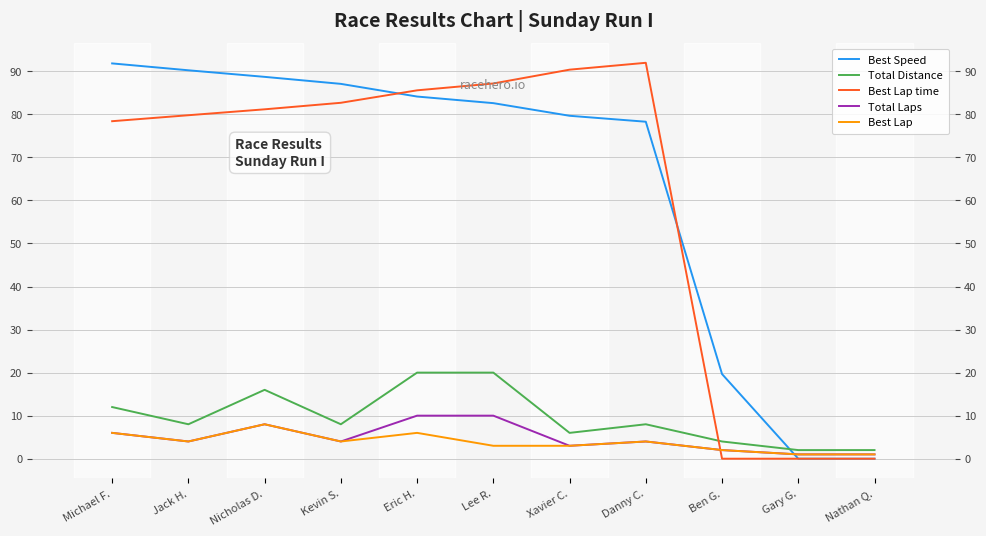

What is the label of the 7th point from the left?

Xavier C.